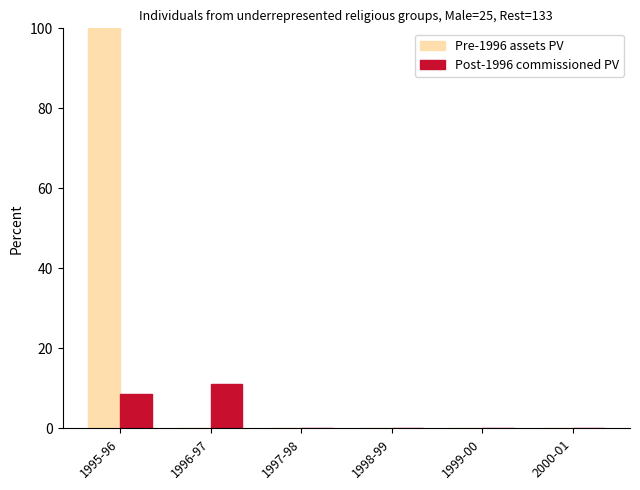

What is the difference between the Post-1996 commissioned PV values at 1999-00 and 1996-97?

11.0